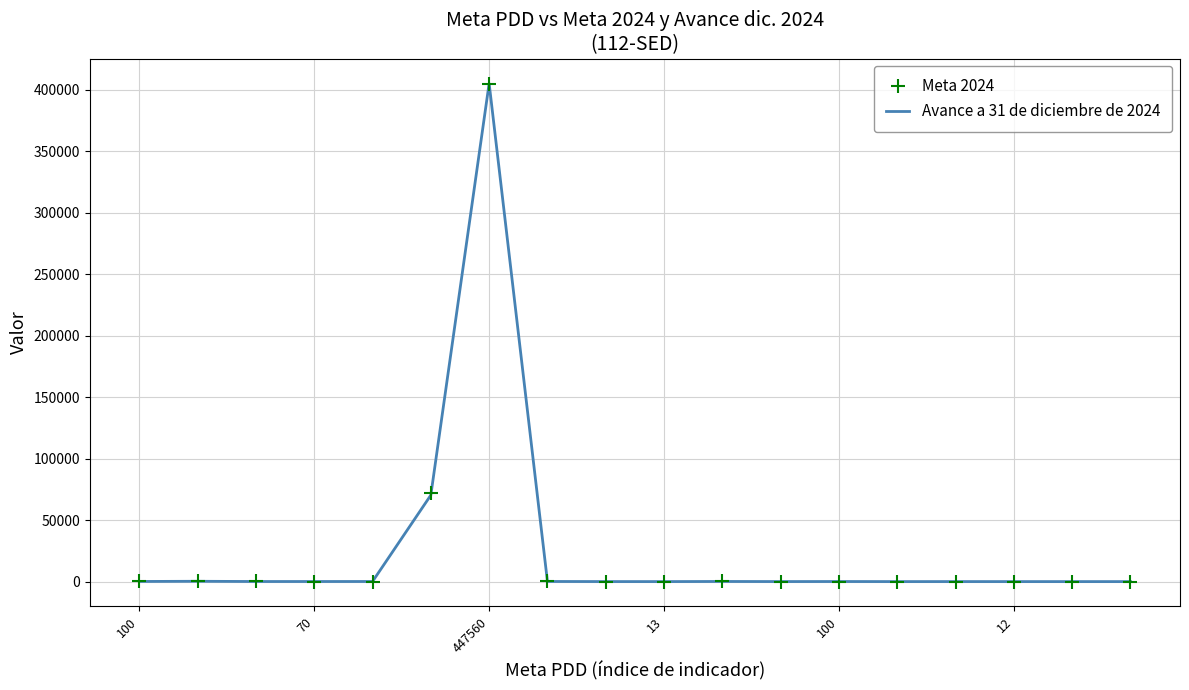

Which series has the widest spread of values?

Avance a 31 de diciembre de 2024